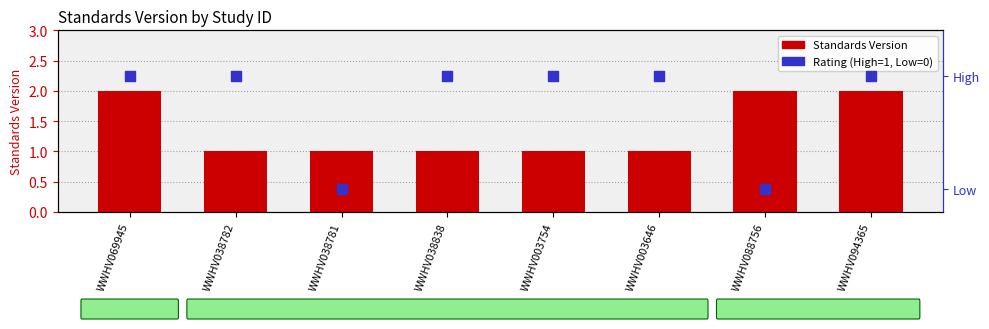

What are all the series names shown in the legend?

Standards Version, Rating (High=1, Low=0)